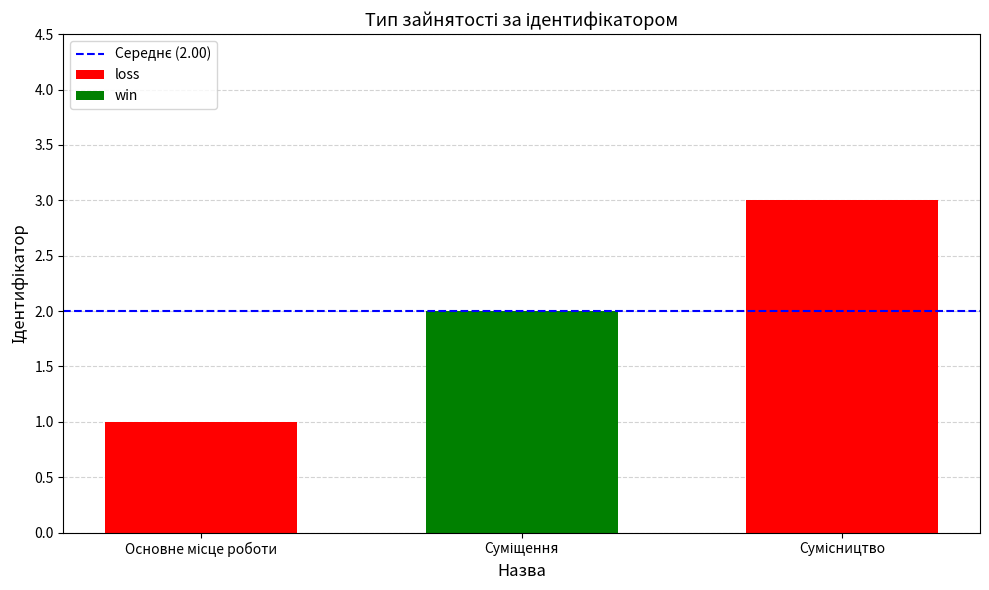

Which category has the highest value across all series?

Сумісництво